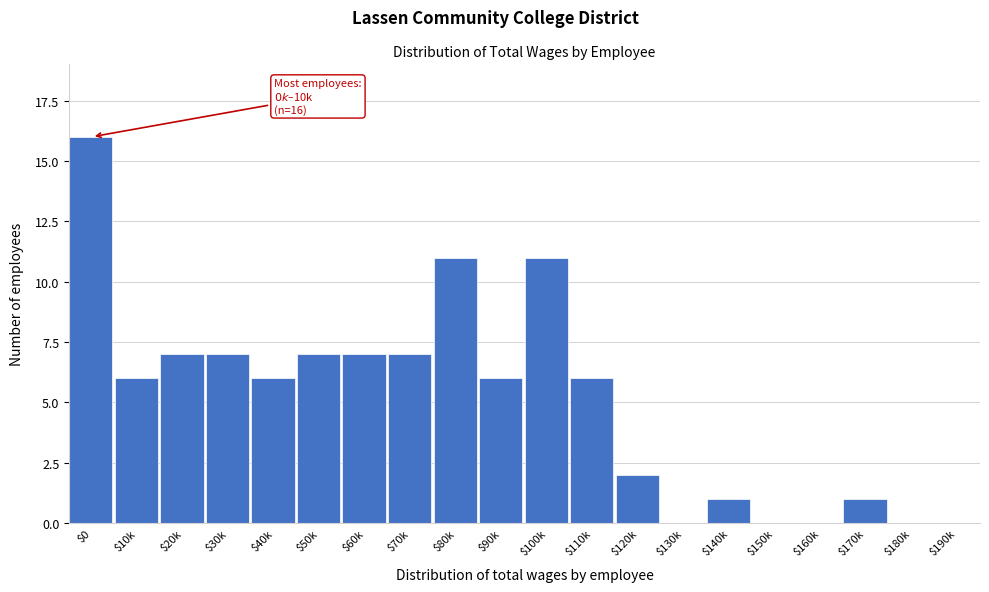

Which label corresponds to the largest value in the chart?

$0